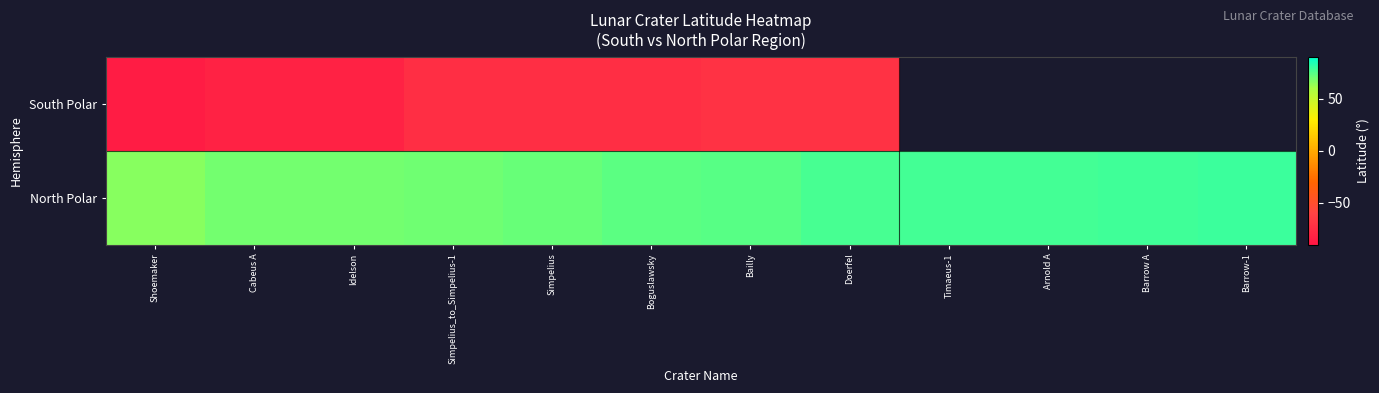

How many data points in South Polar are less than -71?

8